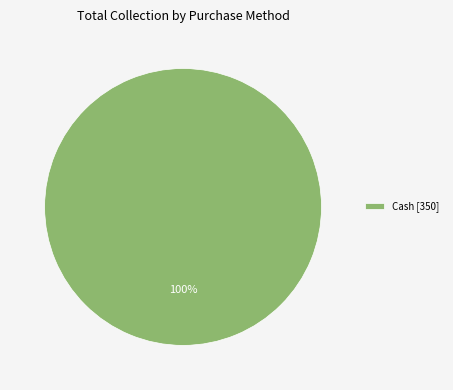

Does any single category account for the majority?

Yes